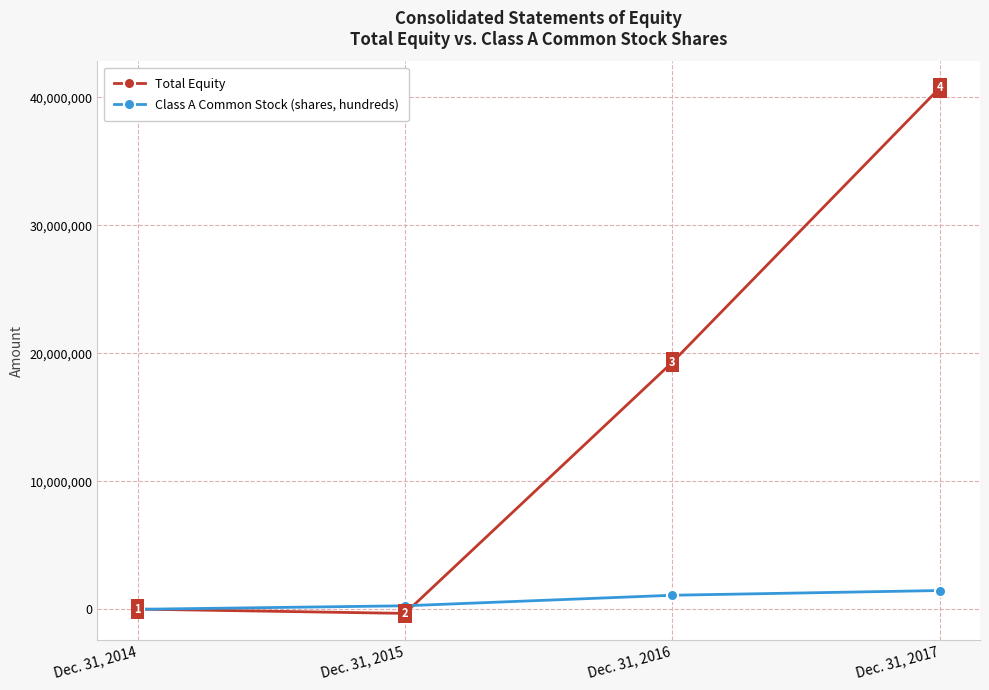

How many values in Total Equity are below zero?

1